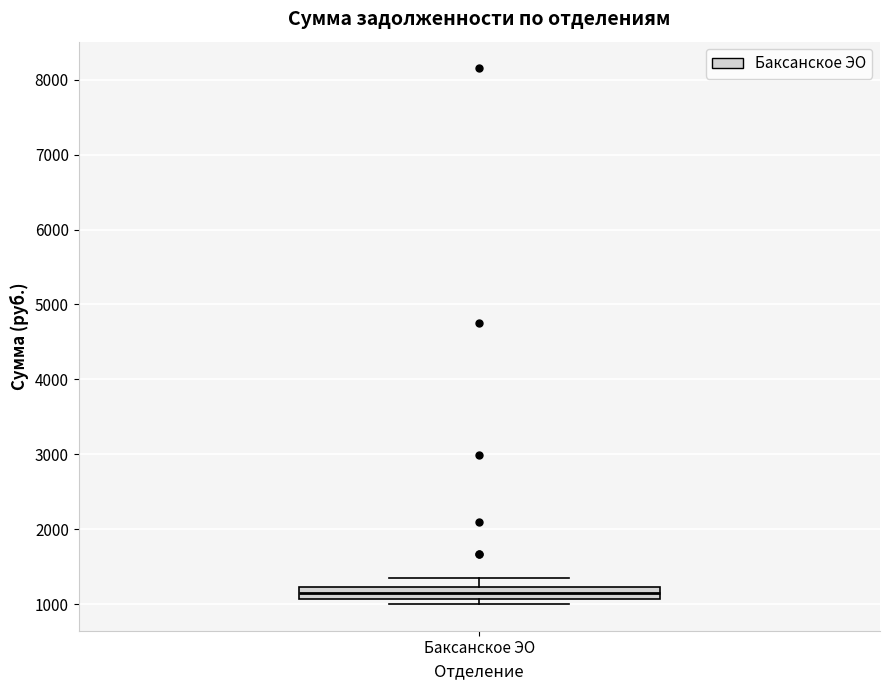

Where is the upper edge of the box for Баксанское ЭО on the y-axis? The values are not printed on the chart, so give them approximately, as read against the axis.

1200